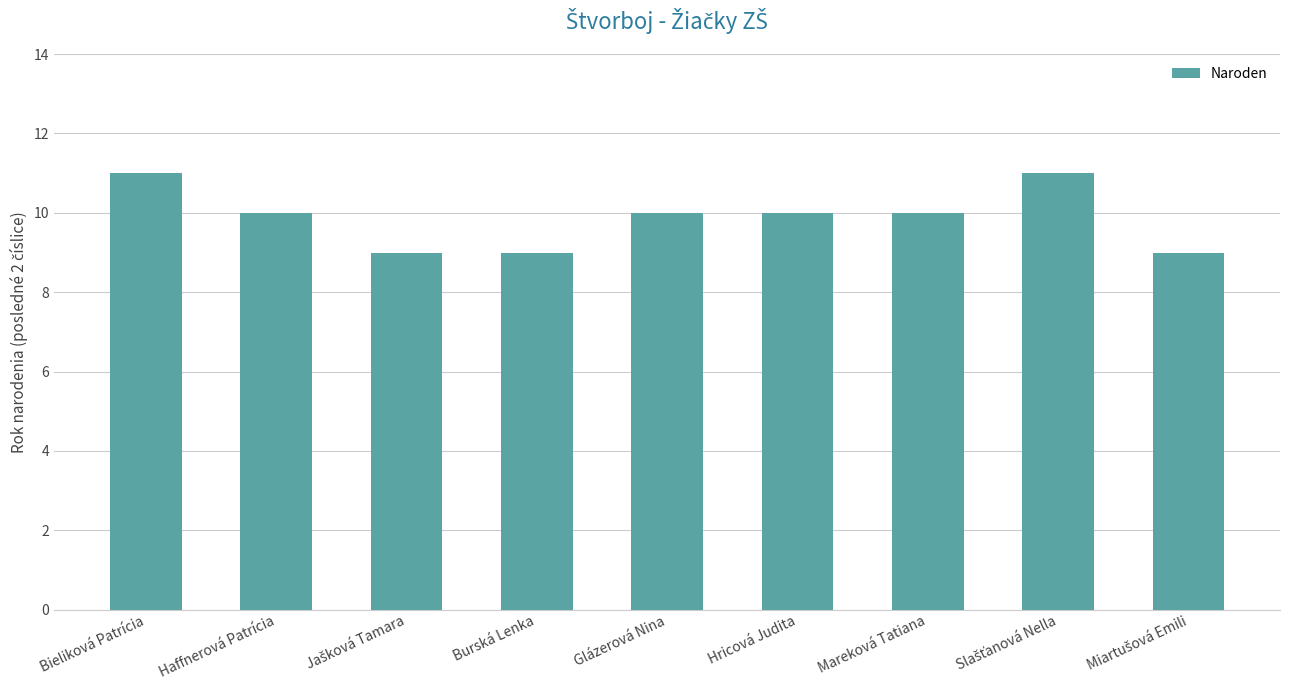

What is the minimum value shown in the chart?

9